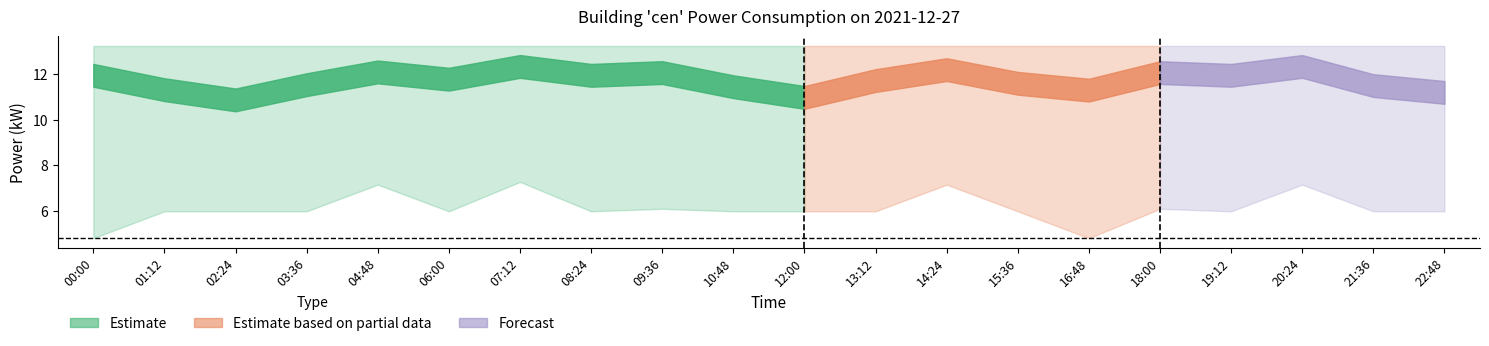

True or false: cen_upper and cen_mean intersect in this chart.

False